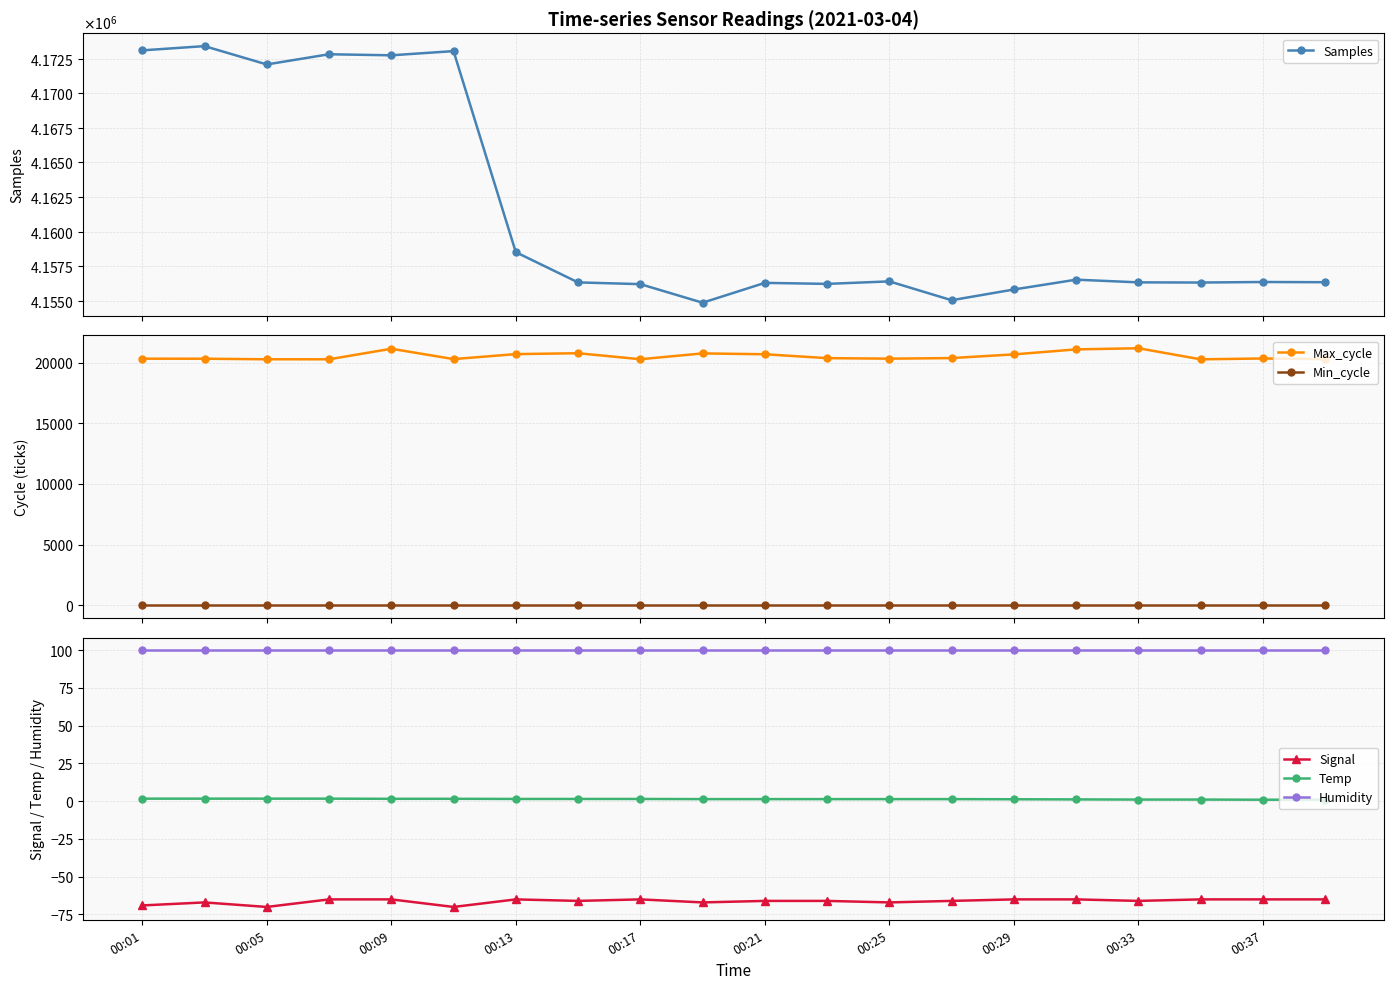

What is the sum of all Max_cycle values?

410663